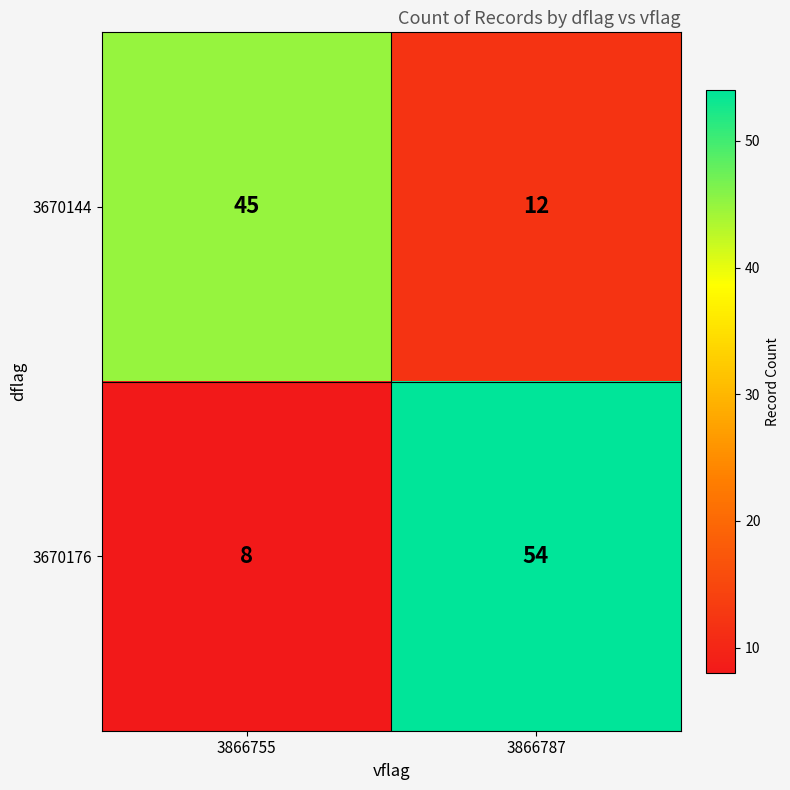

Is it true that 3670144 equals 12 at 3866787?

True